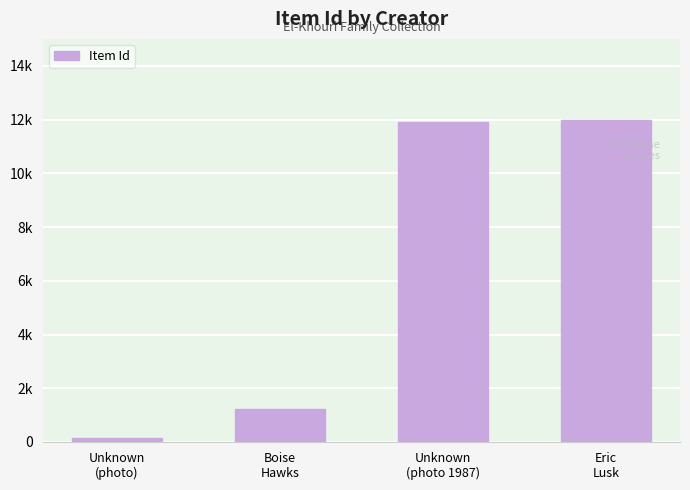

Is it true that the value at Unknown
(photo 1987) is 11911?

True